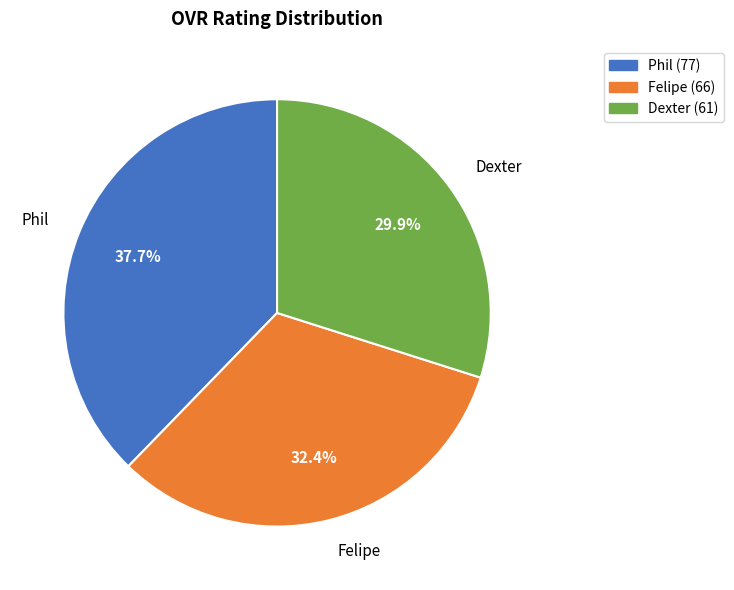

True or false: Felipe accounts for 18% of the total.

False